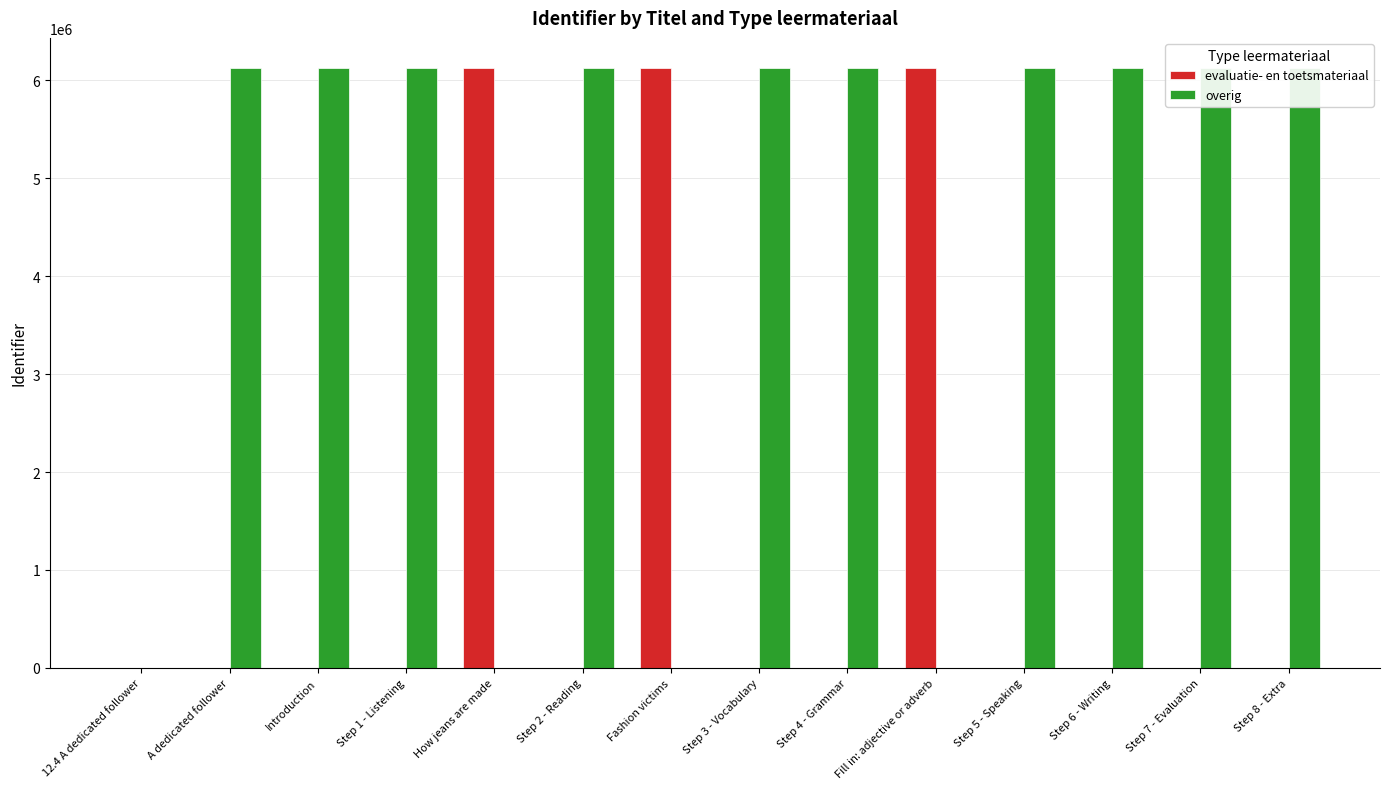

Between How jeans are made and Step 2 - Reading, which series saw the biggest shift?

overig